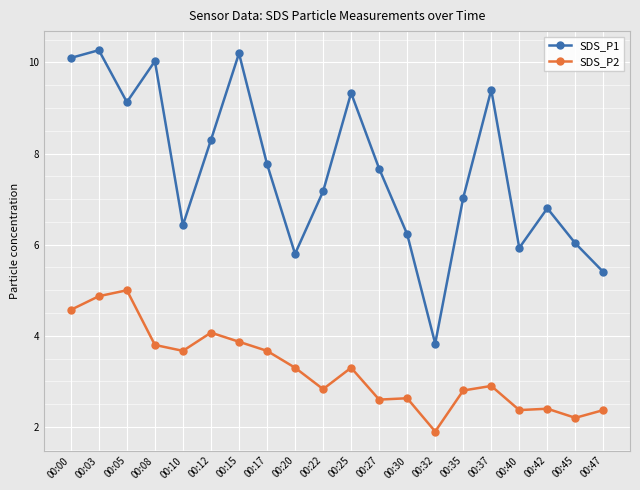

What is the smallest value displayed?

1.9